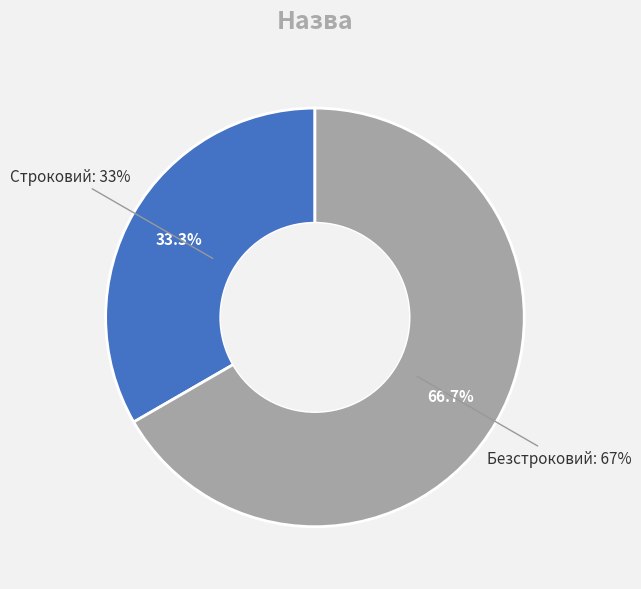

How many segments does this pie chart have?

2